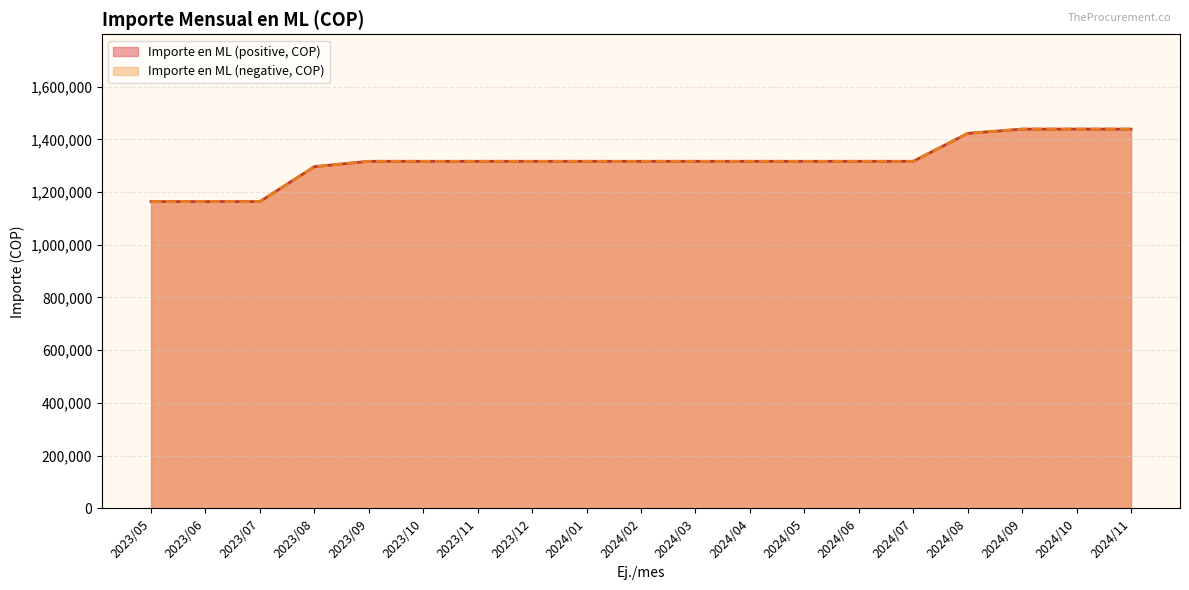

Does the chart display data point markers on the line(s)?

No